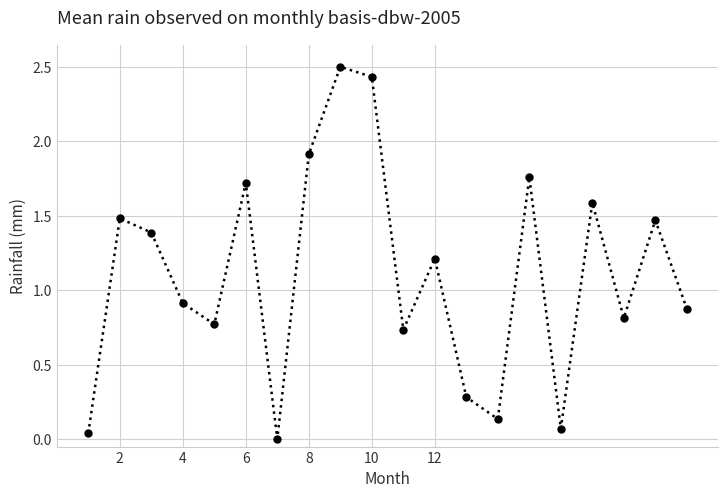

What is the difference between the maximum and second lowest values?

2.5